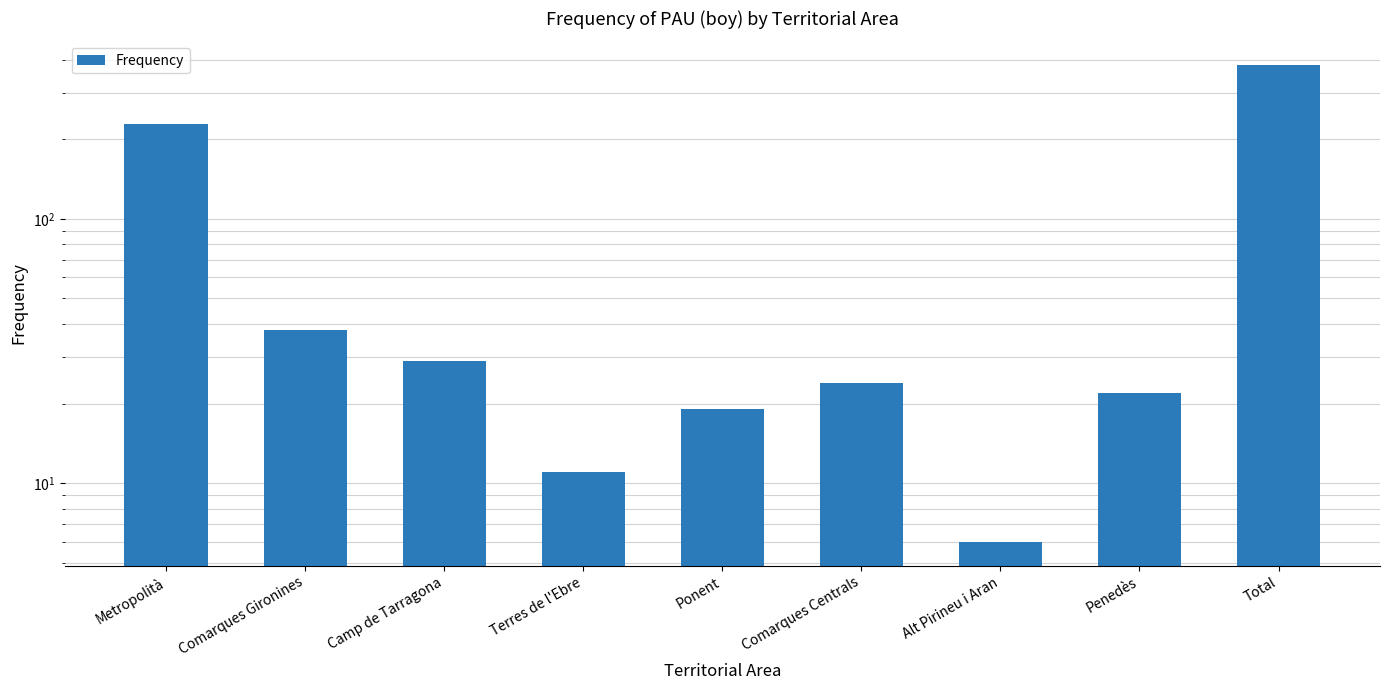

The value at Terres de l'Ebre is 11. True or false?

True